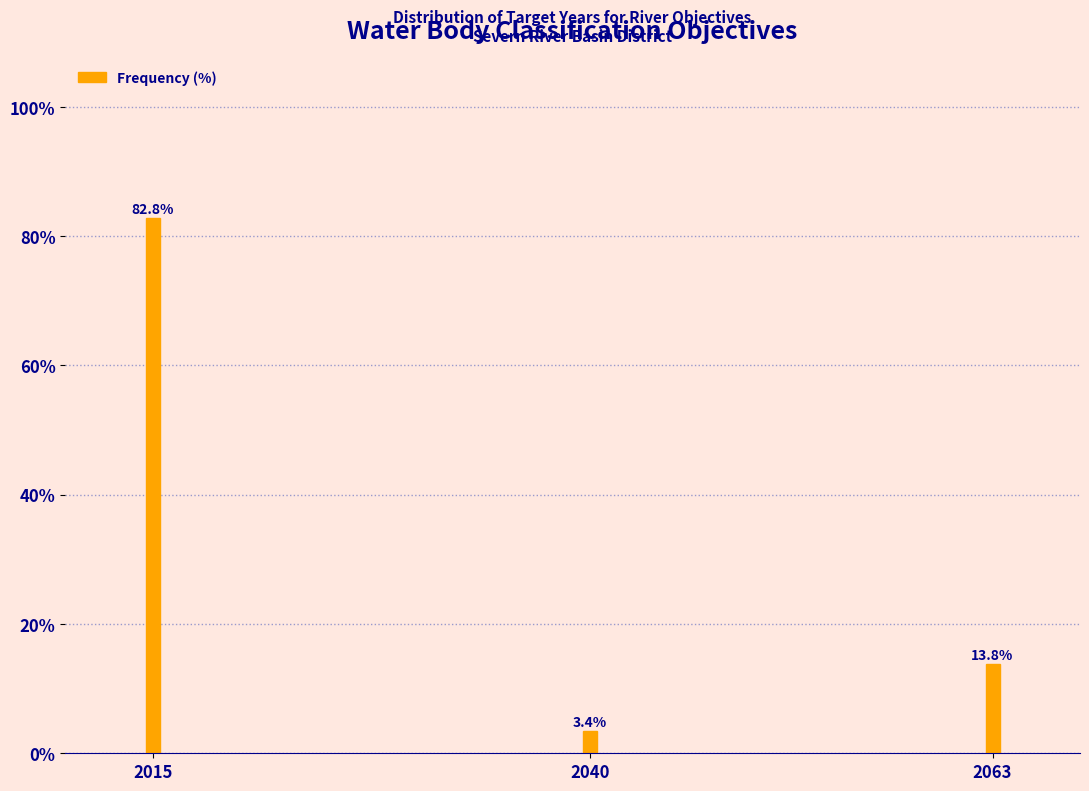

Reading right to left, extract all data points from this chart.

13.8	3.4	82.8